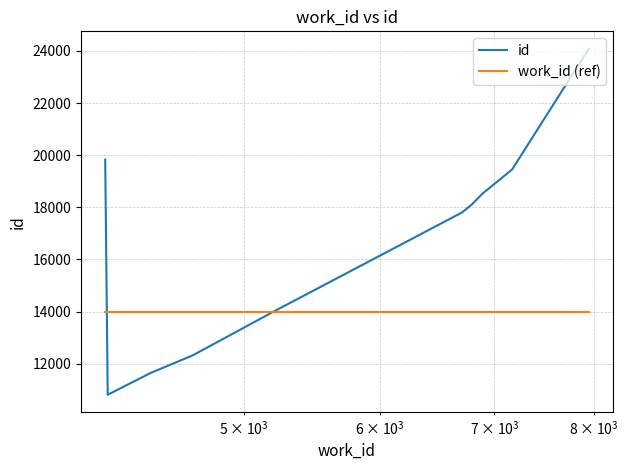

Which series has the widest spread of values?

id